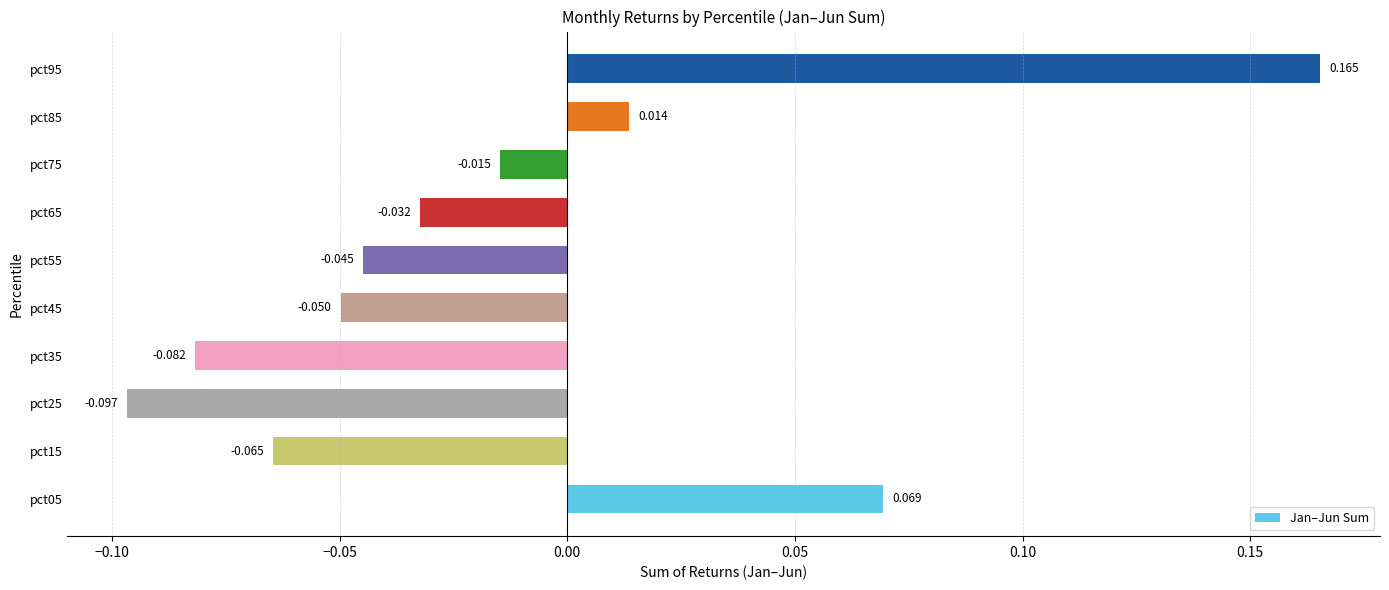

Are the bars horizontal?

Yes